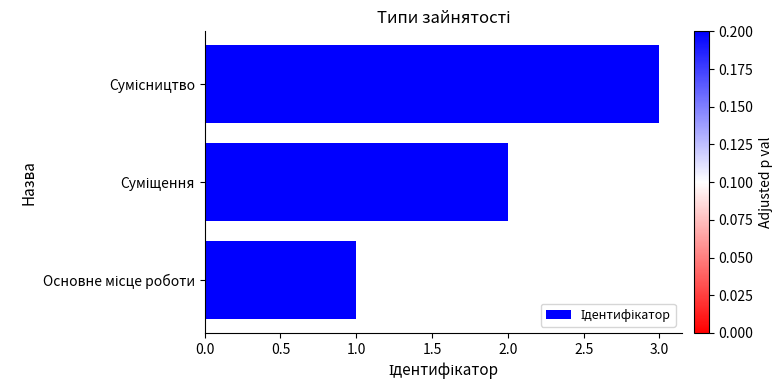

What is the greatest value displayed?

3